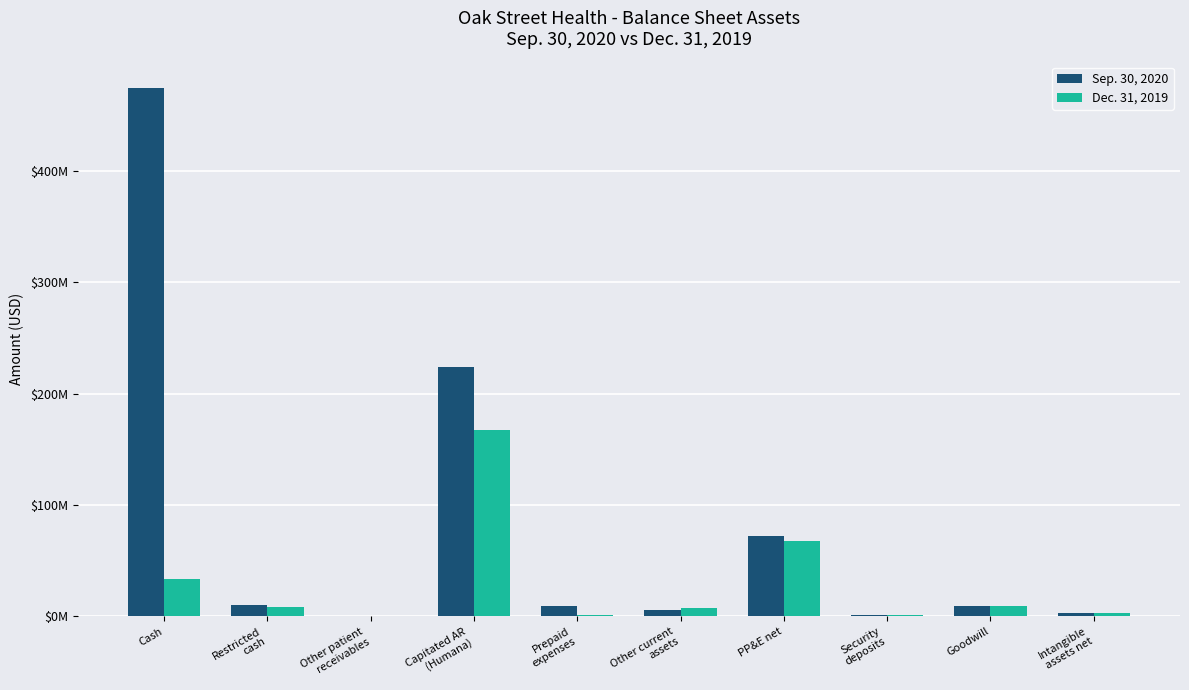

Does the chart contain stacked bars?

No